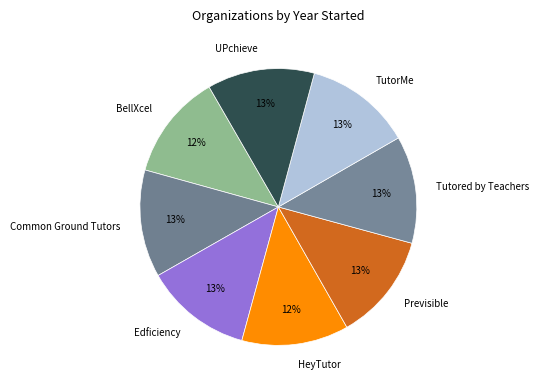

Count the number of slices in the pie.

8